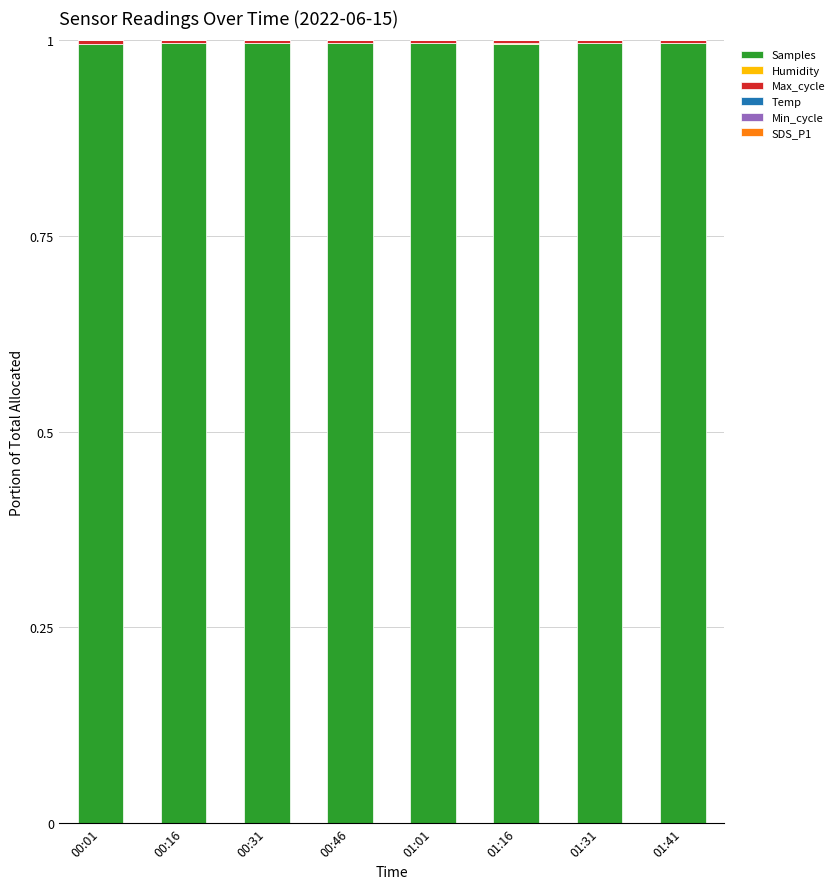

What is the maximum value for Samples?

1.0